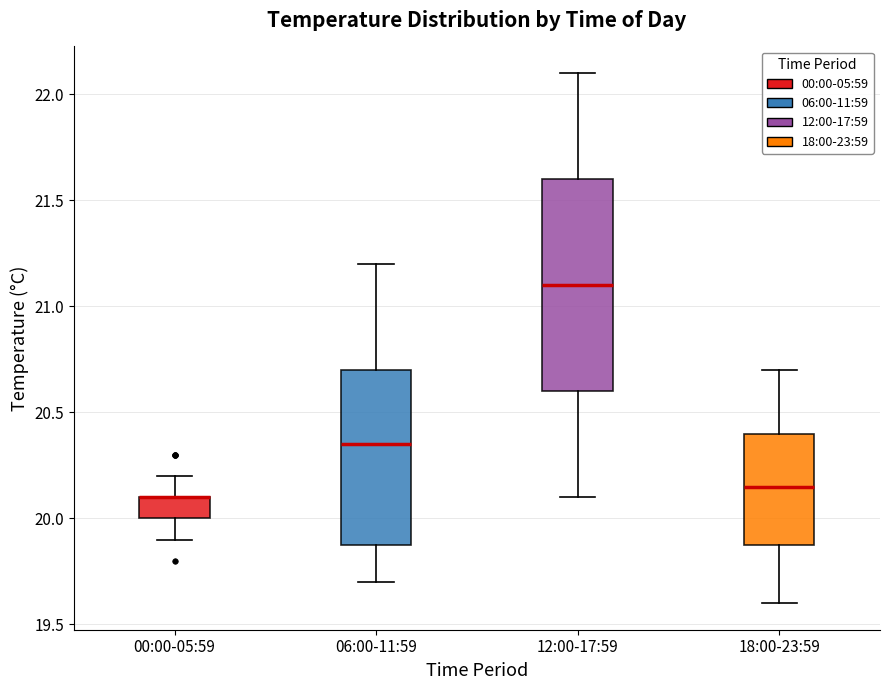

Reading left to right, read every box against the y-axis: the position of its median line, the range the box covers, and the ends of its whiskers. The values are not printed on the chart, so give them approximately, as read against the axis.

00:00-05:59: median 20.10 (drawn on the box's upper edge), box 20.00 to 20.10, whiskers 19.90 to 20.20
06:00-11:59: median 20.35, box 19.90 to 20.70, whiskers 19.70 to 21.20
12:00-17:59: median 21.10, box 20.60 to 21.60, whiskers 20.10 to 22.10
18:00-23:59: median 20.15, box 19.90 to 20.40, whiskers 19.60 to 20.70